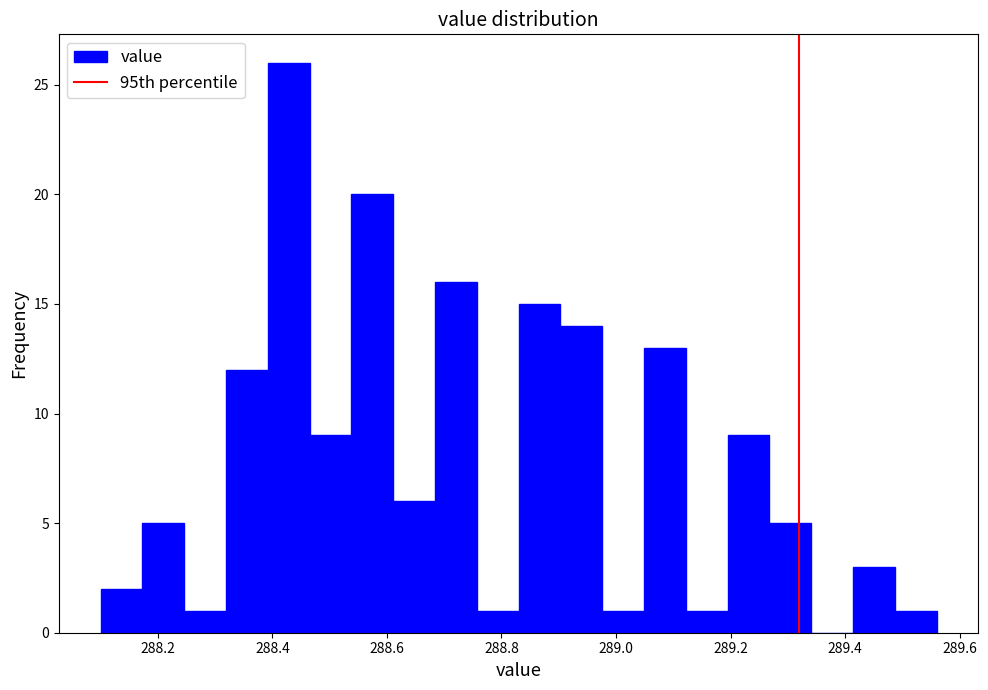

Around what value on the x-axis is the tallest bar? Give the approximate position of its centre, as read against the axis.

288.42